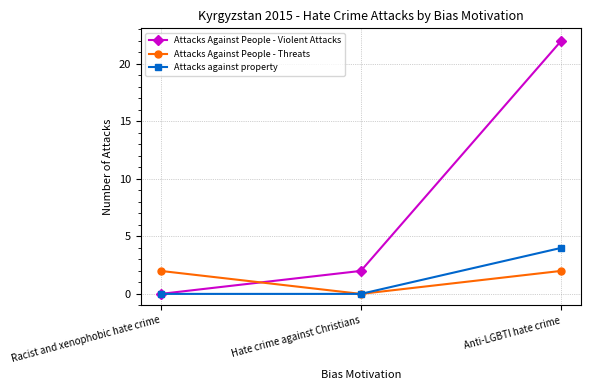

What is the sum of all Attacks Against People - Violent Attacks values?

24